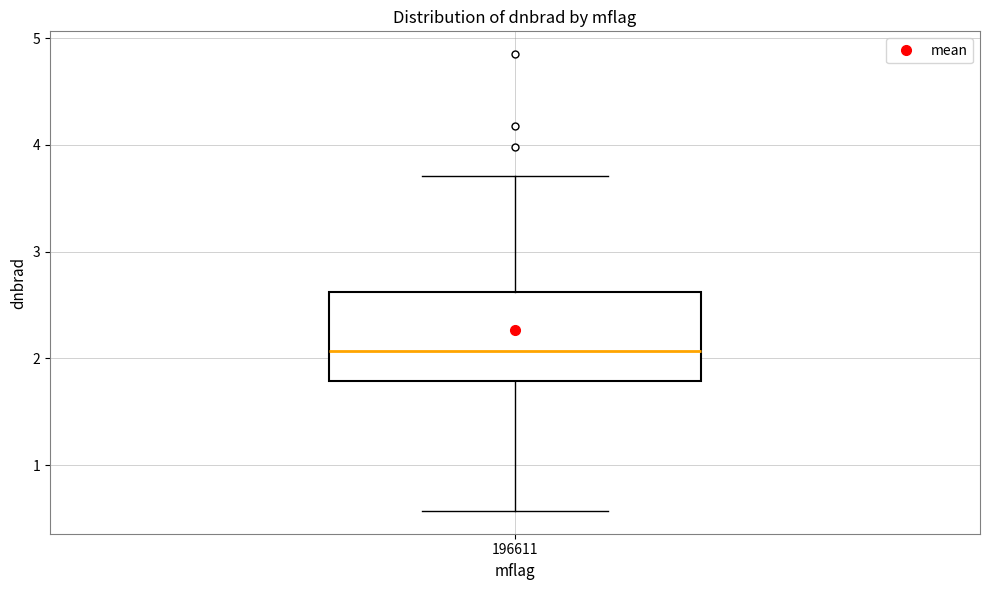

Read this box plot against the y-axis: the position of the median line, the range covered by the box, and the ends of both whiskers. The values are not printed on the chart, so give them approximately, as read against the axis.

median 2.1, box 1.8 to 2.6, whiskers 0.6 to 3.7